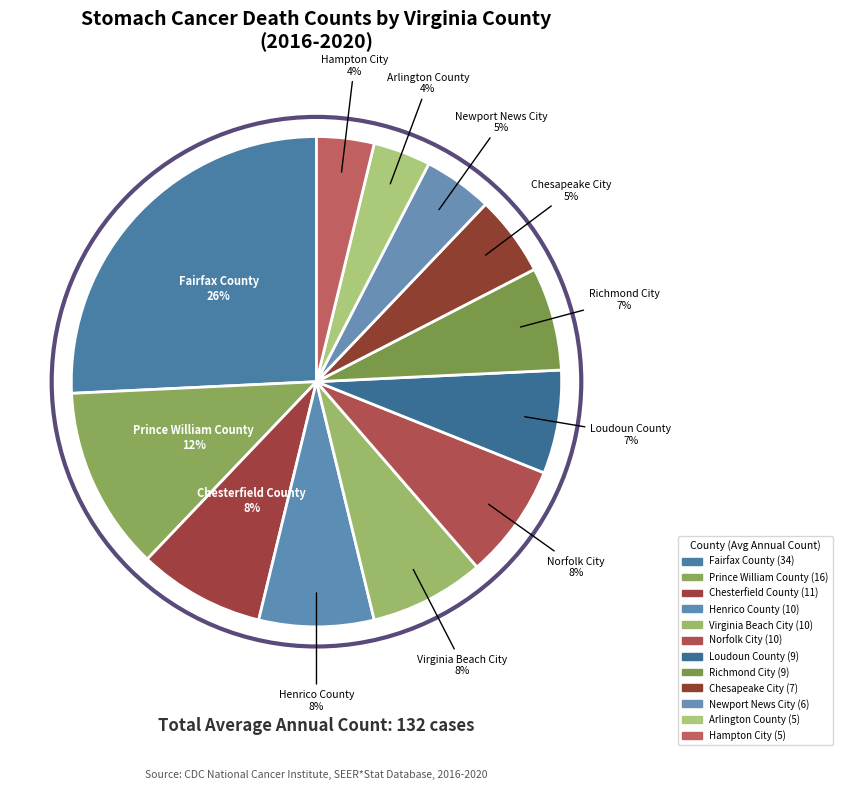

Combined, what portion of the pie is Norfolk City and Chesapeake City?

12.9%